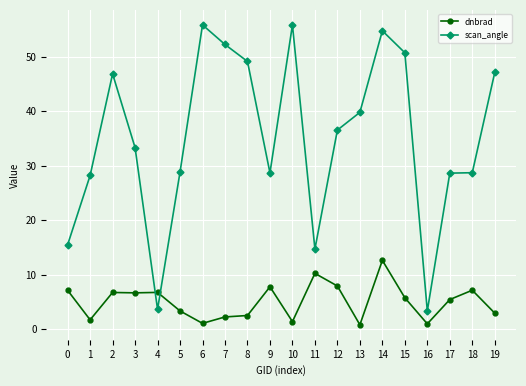

The scan_angle series shows 36.6 at 12. True or false?

True